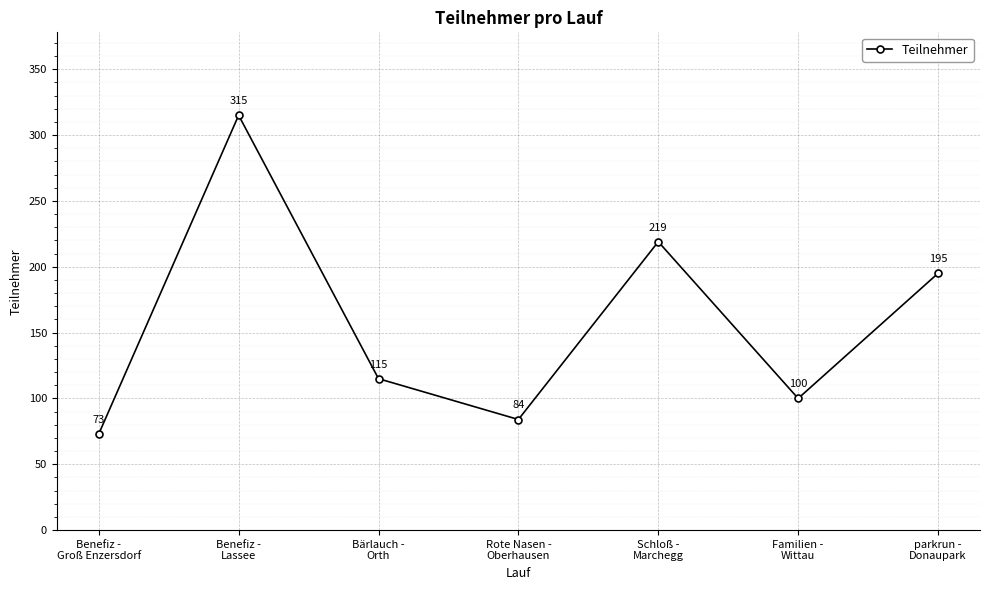

The value at Bärlauch -
Orth is 196. True or false?

False